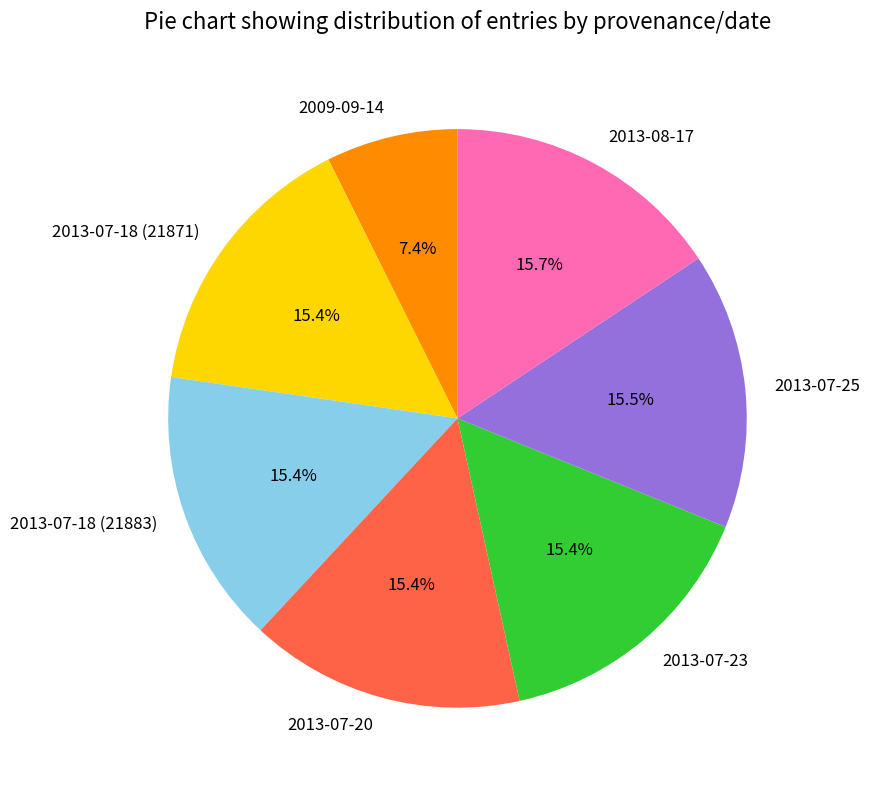

Do 2013-07-25 and 2013-07-20 together represent more than half of the pie?

No